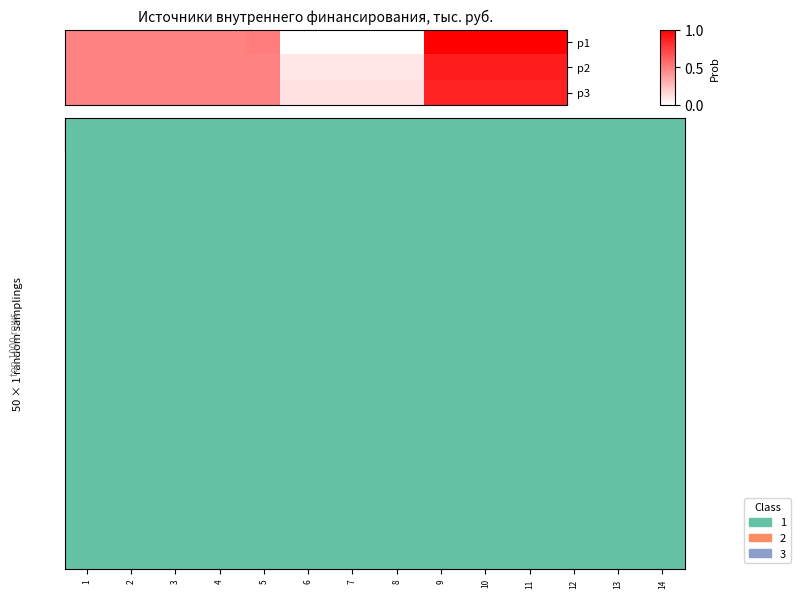

The value of Бюджетные кредиты at 1 is 0.8. True or false?

False